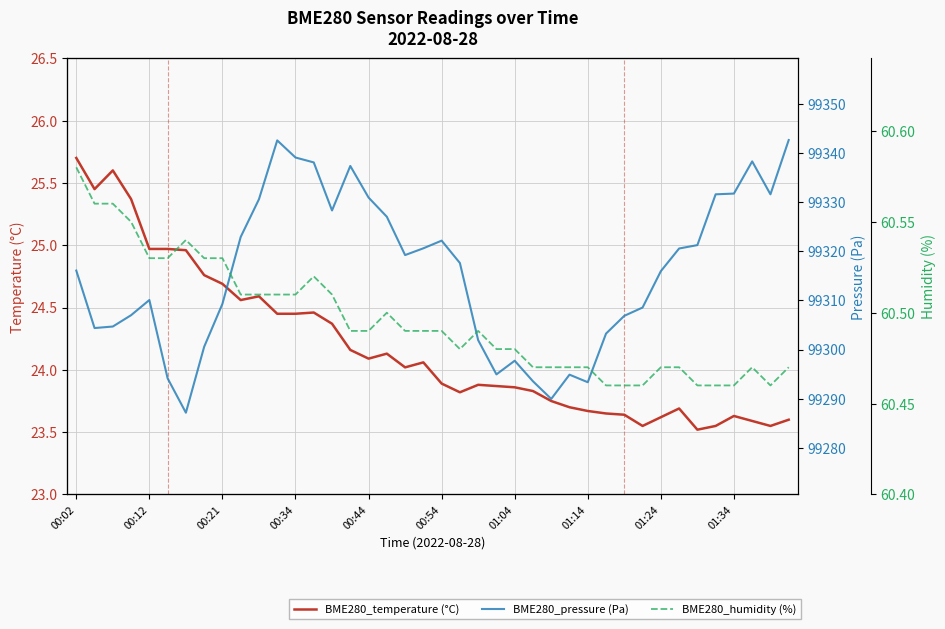

Which series changed the most between 00:02 and 01:14?

BME280_pressure (Pa)